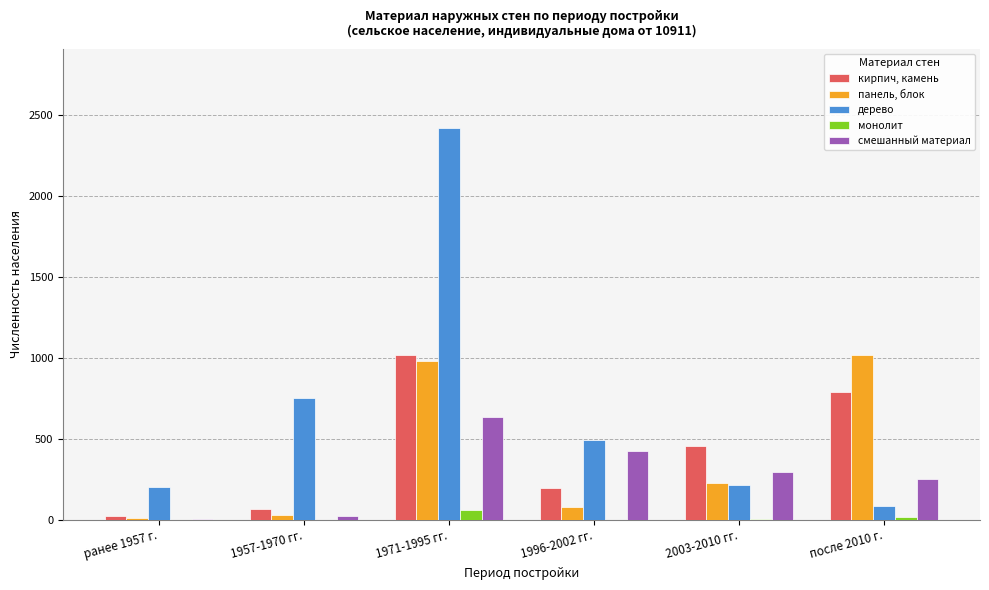

The дерево series shows 201 at ранее 1957 г.. True or false?

True